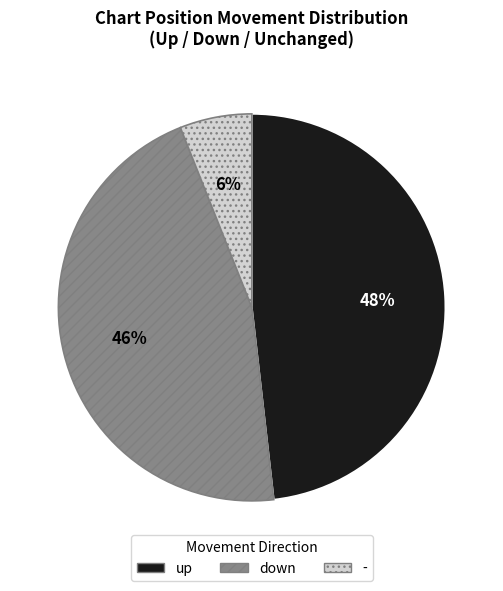

What is the ratio of the value at up to the value at -?

8.0